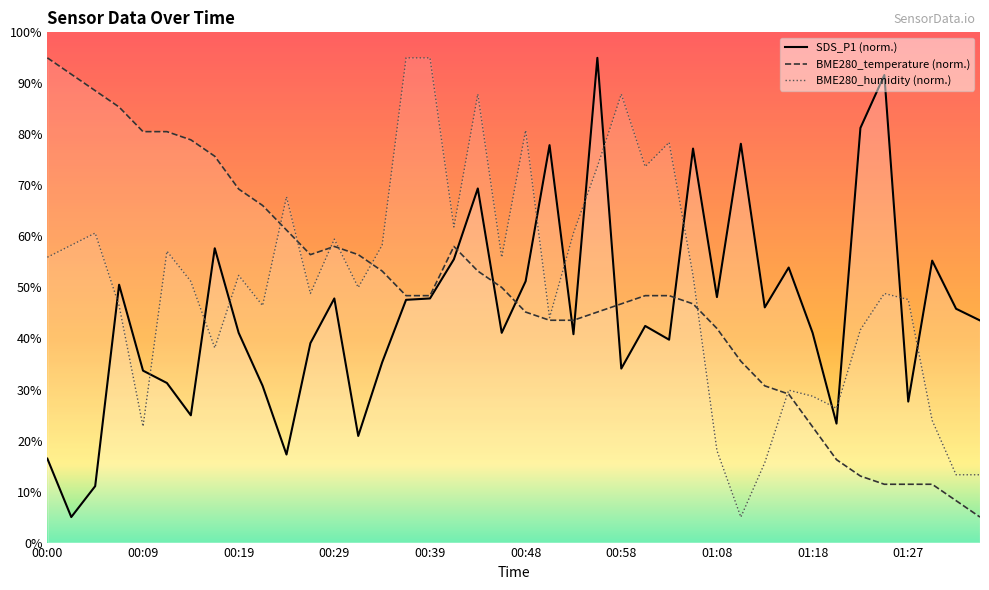

What is the label of the 13th point from the right?

01:05